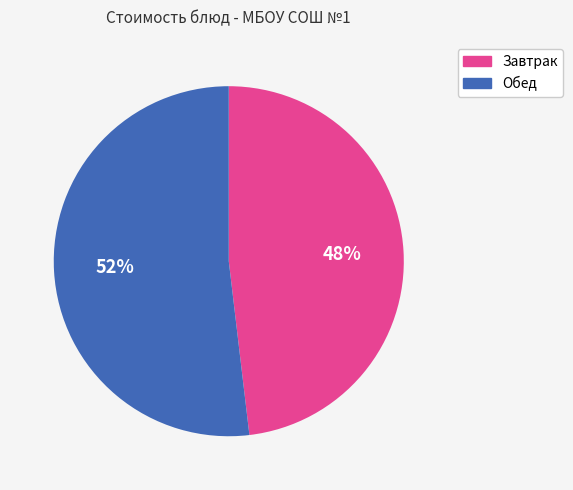

Is there a majority slice in this chart?

Yes